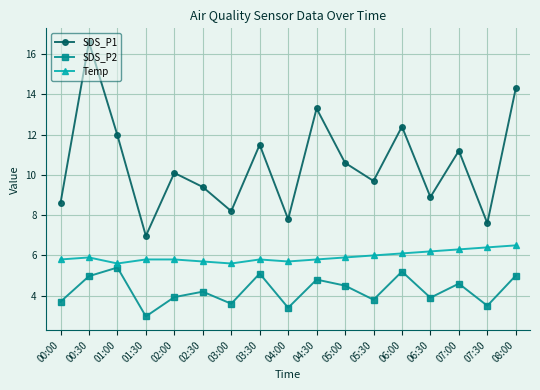

Does the chart have visible grid lines?

Yes